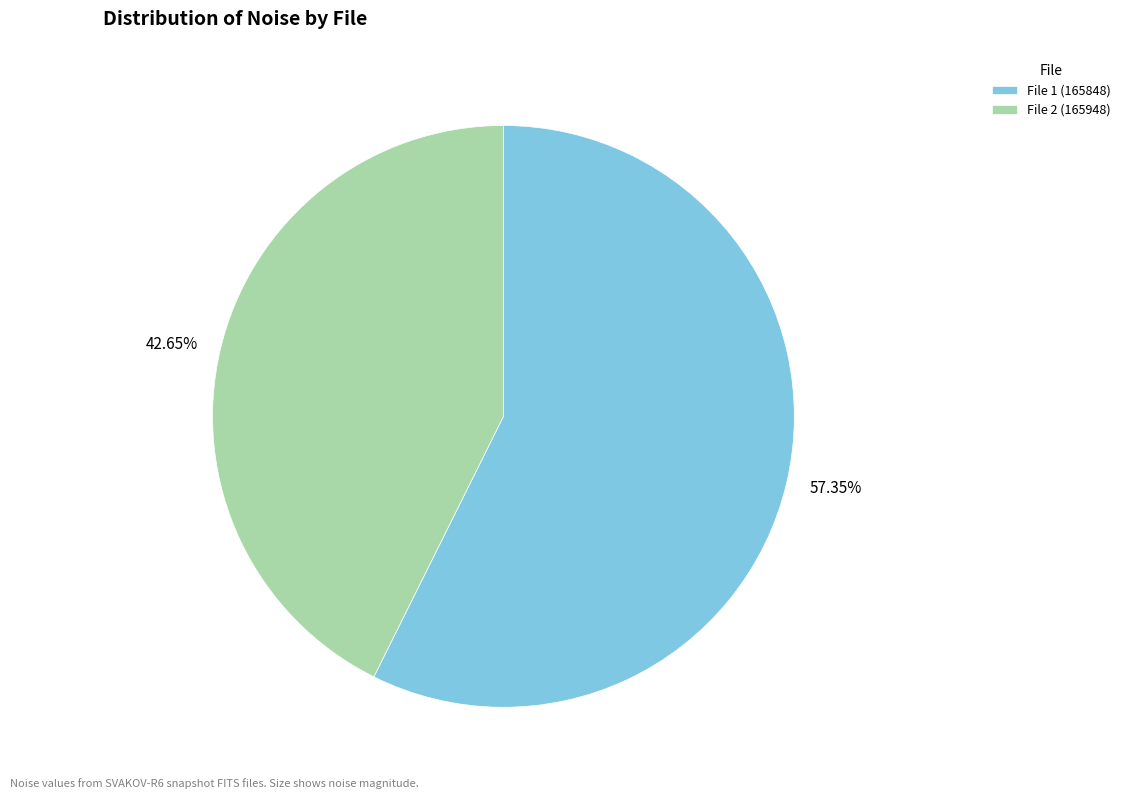

Approximately how many times larger is the value at File 1 (165848) compared to File 2 (165948)?

1.3